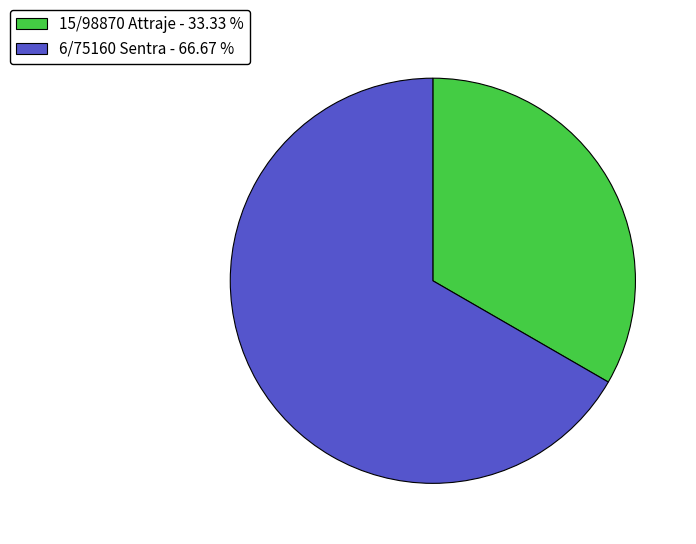

Approximately how many times larger is the value at 15/98870 Attraje - 33.33 % compared to 6/75160 Sentra - 66.67 %?

0.5